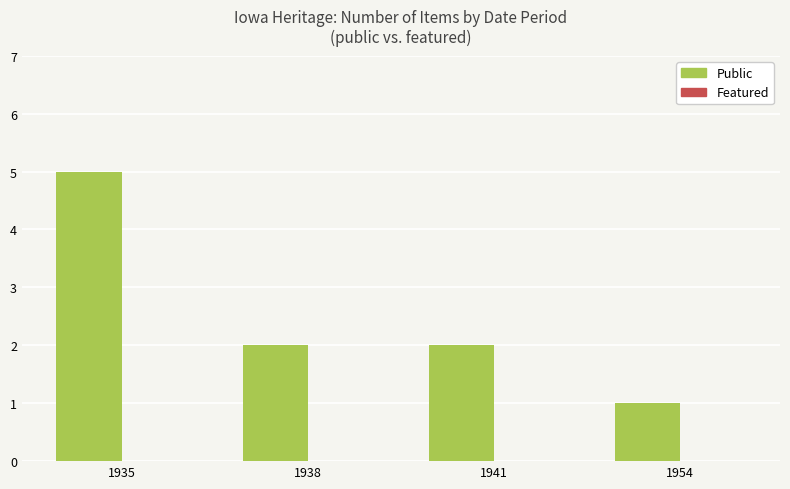

Which category has the lowest value across all series?

1954